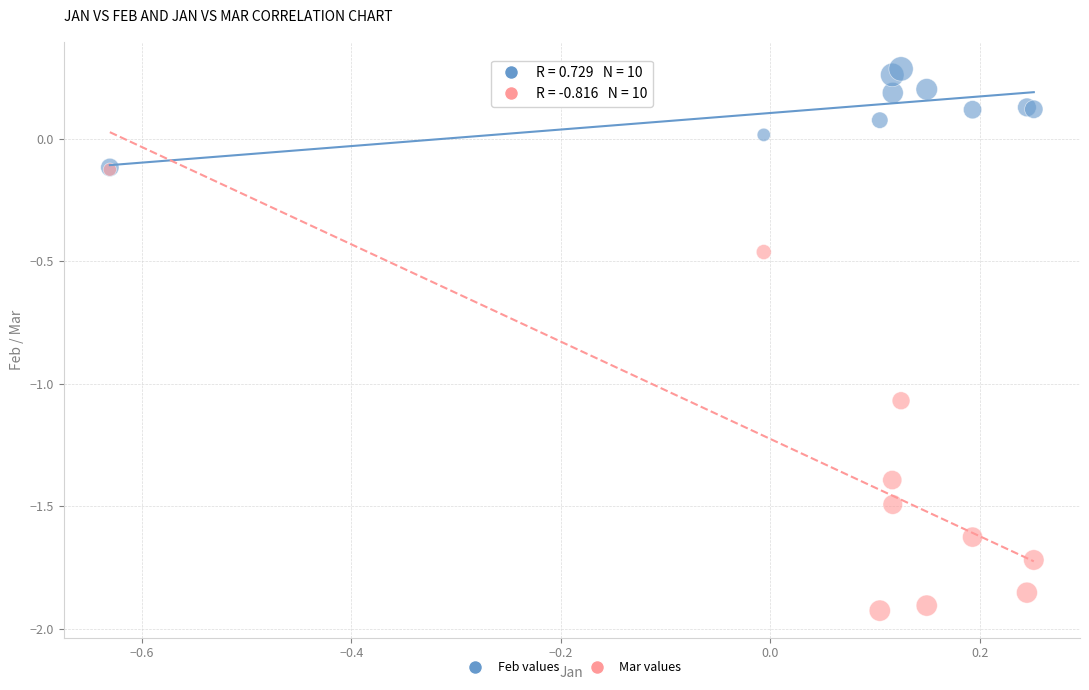

Which series contains the highest Y value?

Feb values